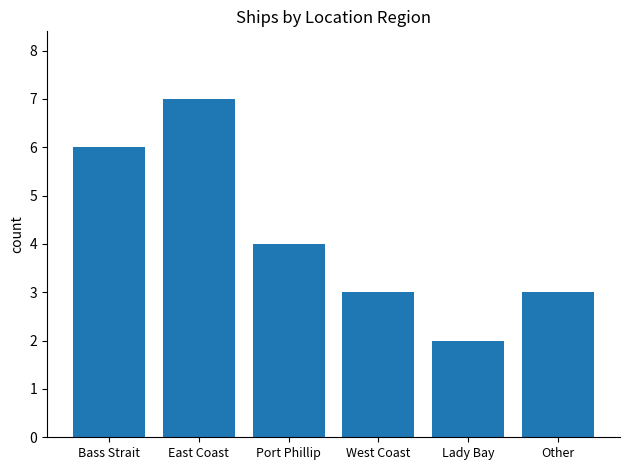

At which label is the value closest to 4?

Port Phillip